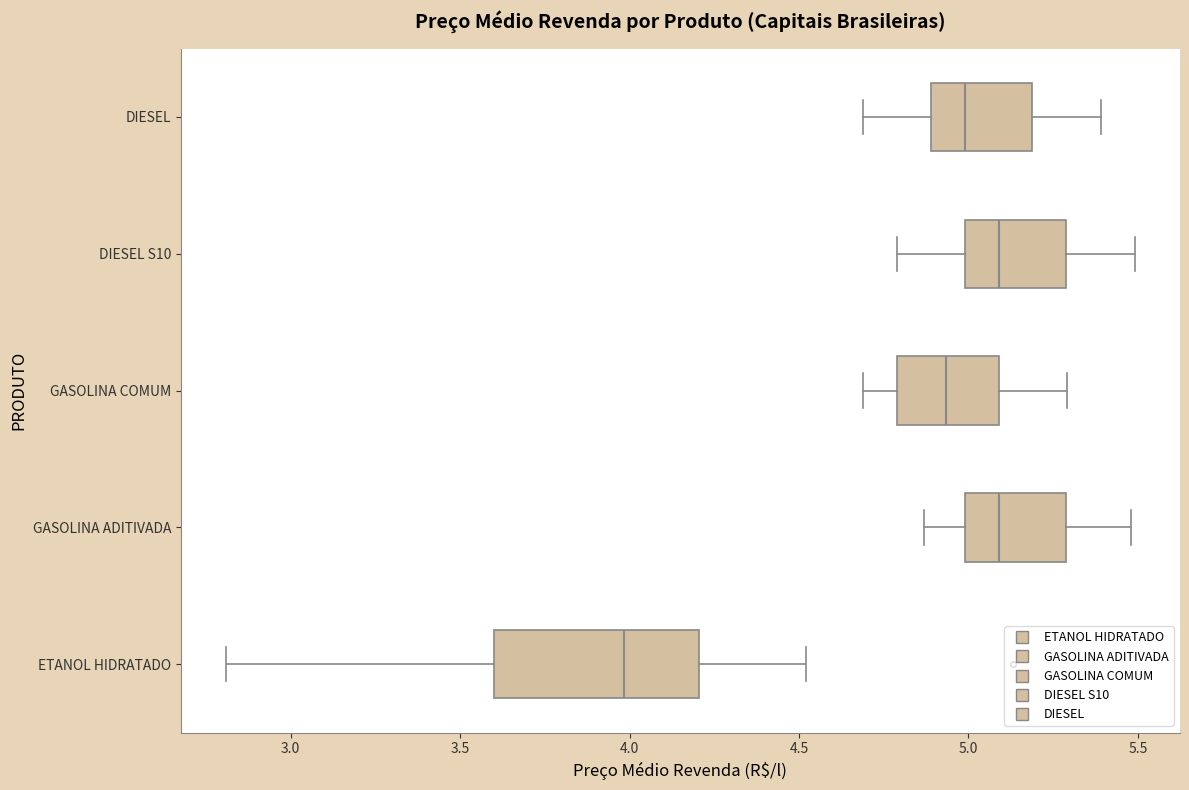

Comparing the boxes themselves (not the whiskers), which one is the widest?

ETANOL HIDRATADO